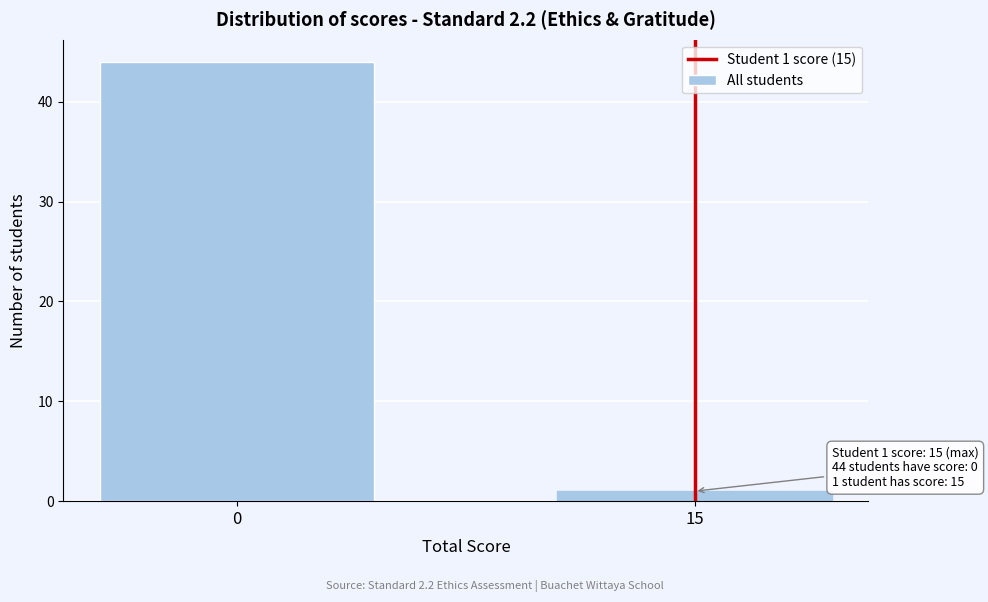

Reading left to right, list all the values displayed in this chart.

44	1